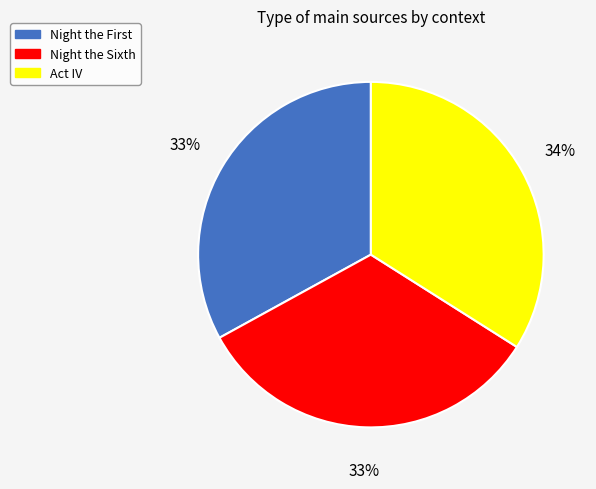

To the nearest percent, what is the average slice percentage?

33%